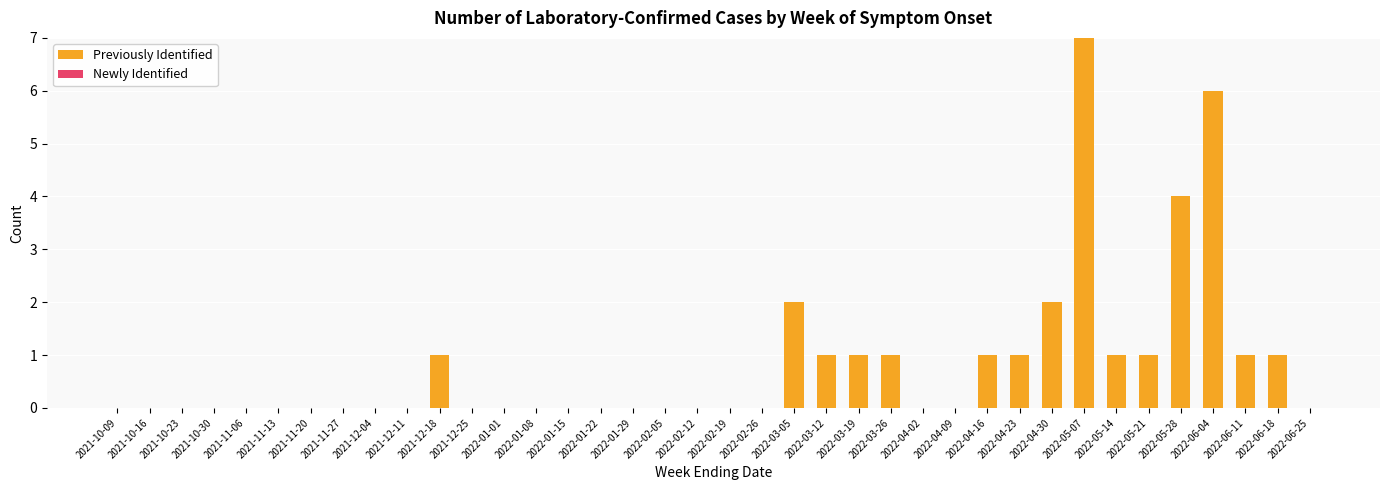

What is the sum of all values?

31